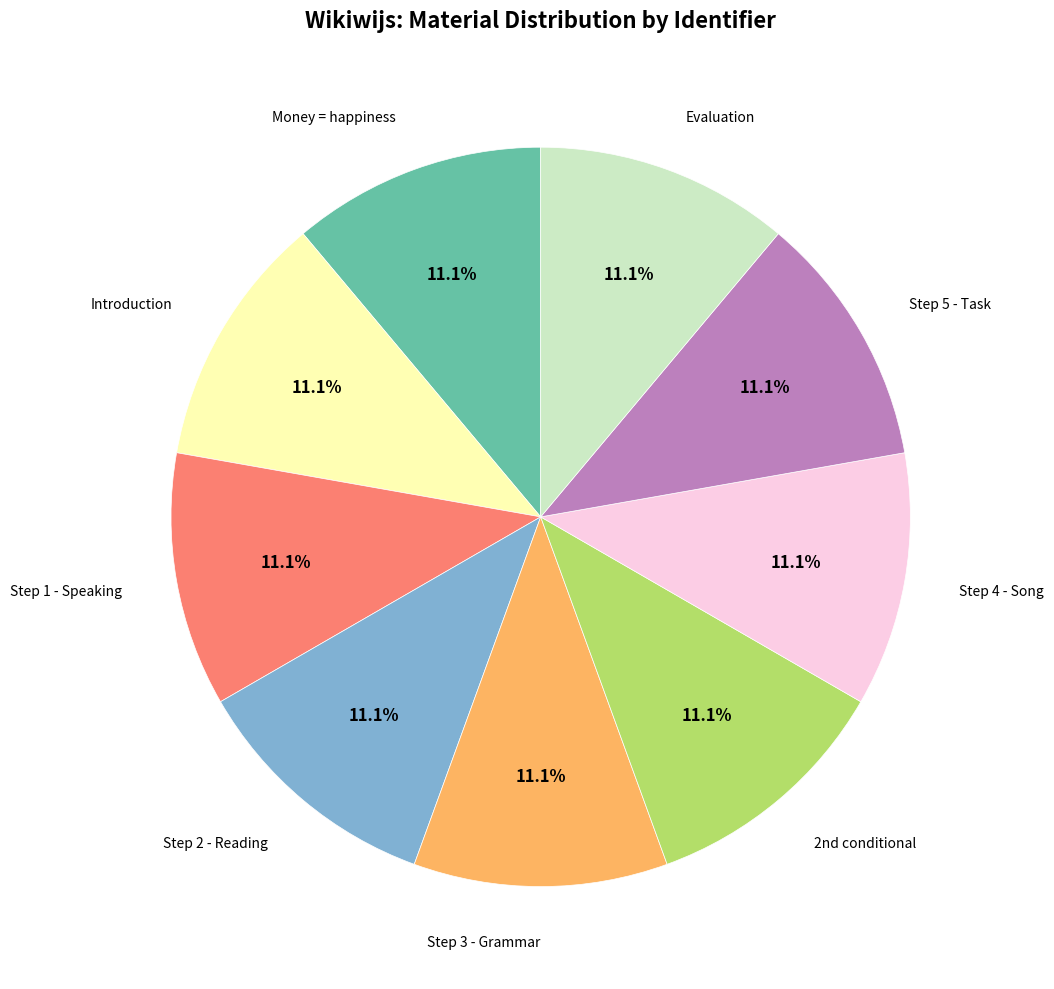

Does any single category account for the majority?

No